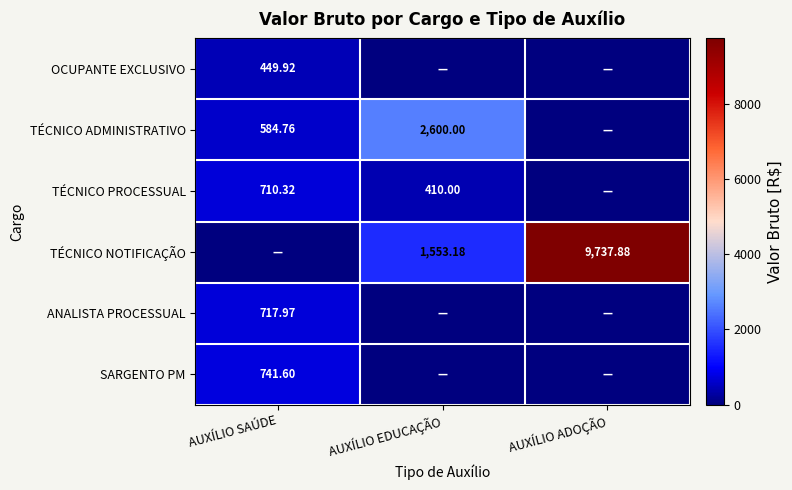

At which category is the sum across all series the highest?

AUXÍLIO ADOÇÃO